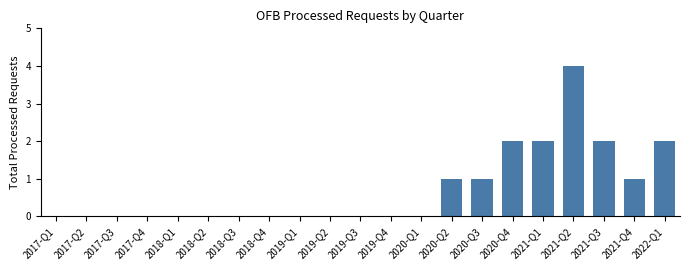

What is the change in value from 2017-Q2 to 2021-Q2?

+4